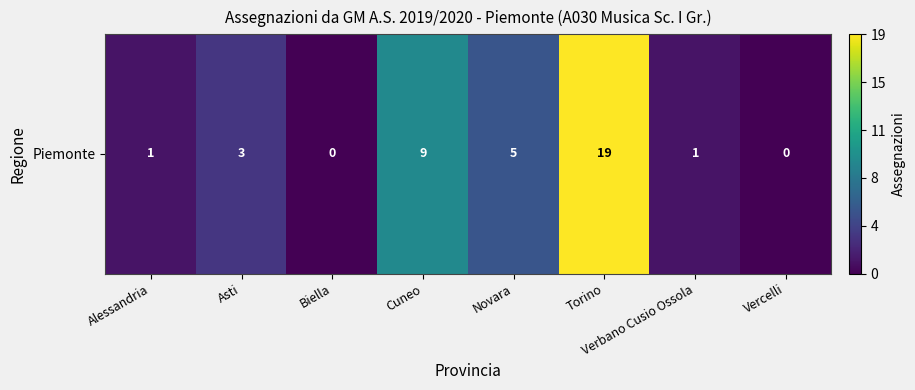

What is the sum of the values at Vercelli and Torino?

19